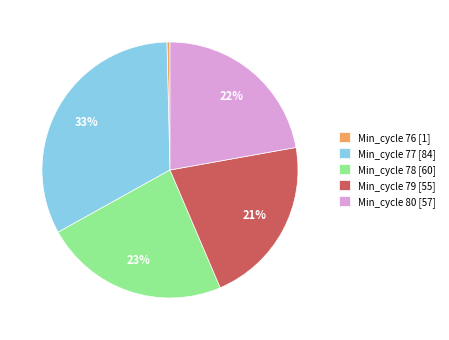

Rank the categories by value from highest to lowest.

Min_cycle 77 [84], Min_cycle 78 [60], Min_cycle 80 [57], Min_cycle 79 [55], Min_cycle 76 [1]